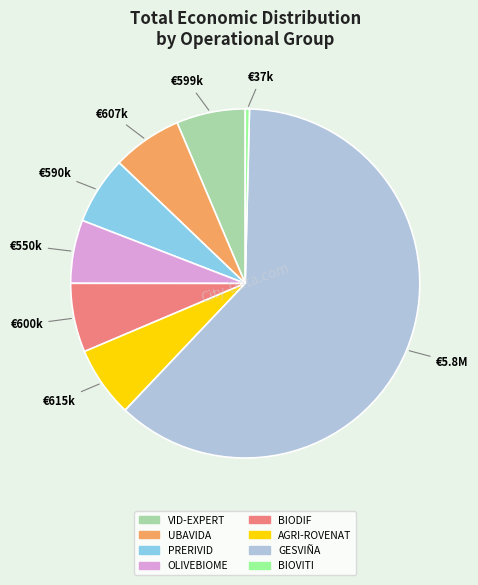

Is PRERIVID the majority of the pie?

No